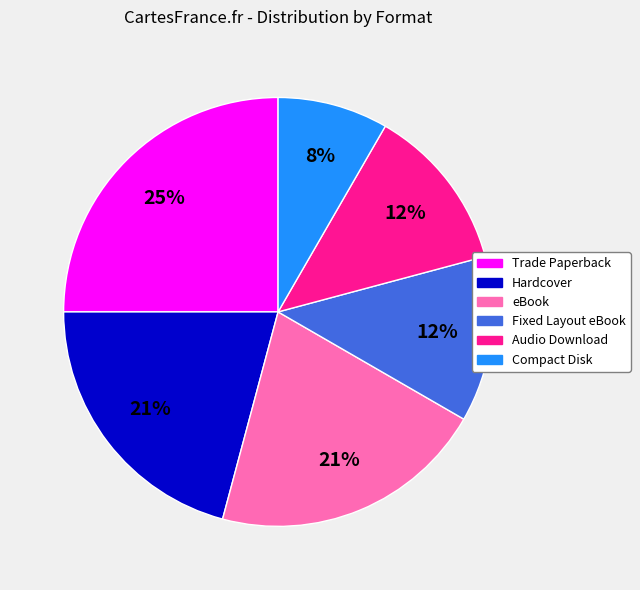

Which has a higher value, Trade Paperback or Audio Download?

Trade Paperback